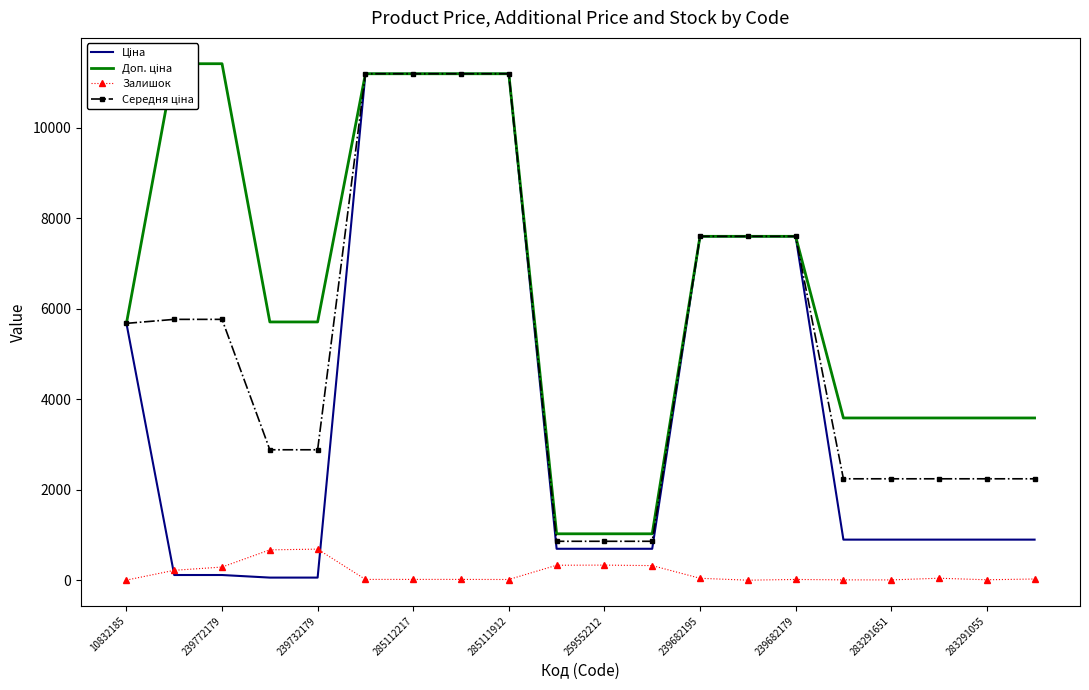

What is the average value of the Середня ціна series?

5213.9